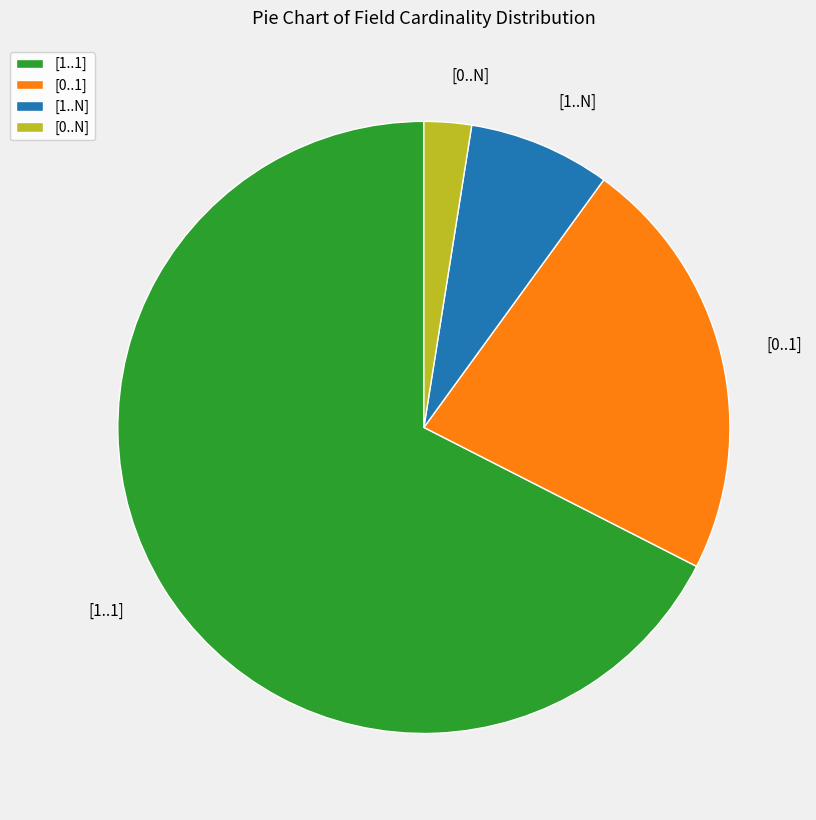

True or false: [0..N] accounts for 2% of the total.

True